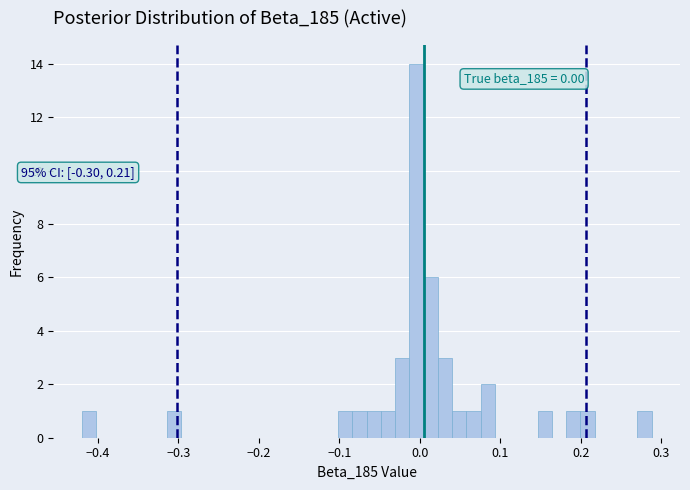

Around what value on the x-axis is the tallest bar? Give the approximate position of its centre, as read against the axis.

0.00